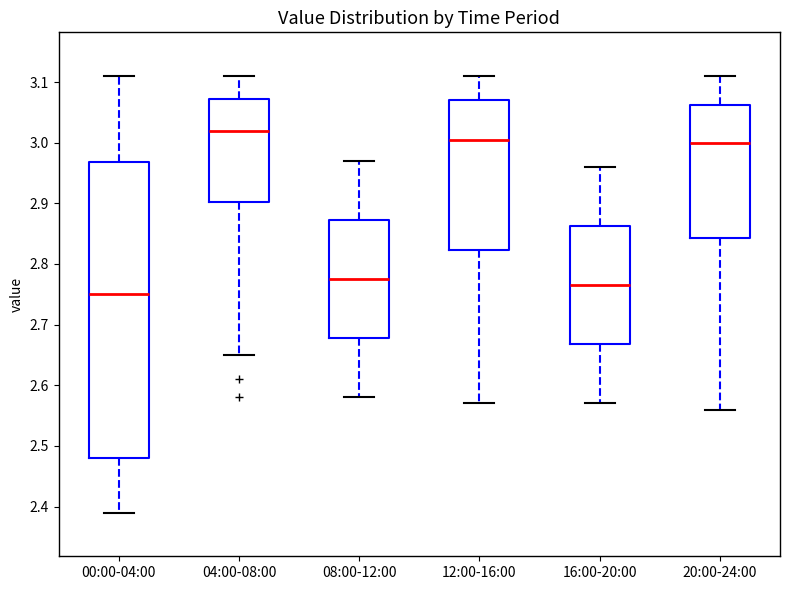

Where does the upper whisker of the box for 16:00-20:00 end on the y-axis? The values are not printed on the chart, so give them approximately, as read against the axis.

2.96